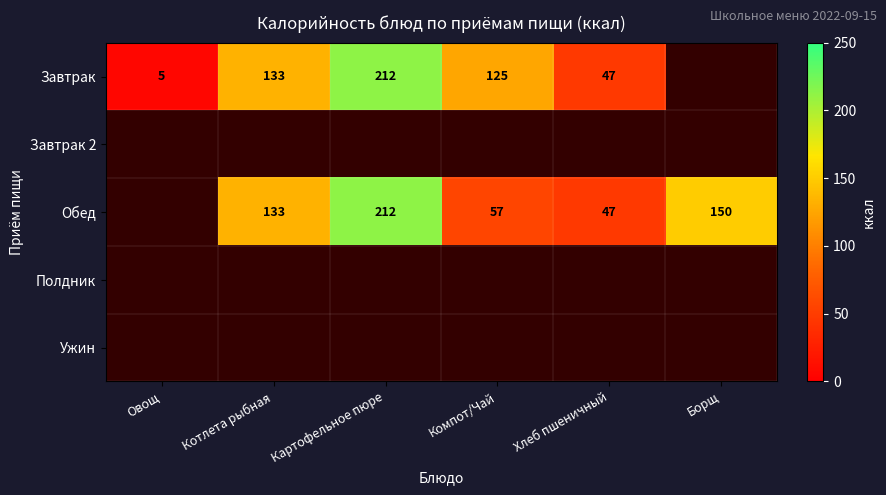

The Завтрак series shows 5 at Овощ. True or false?

True